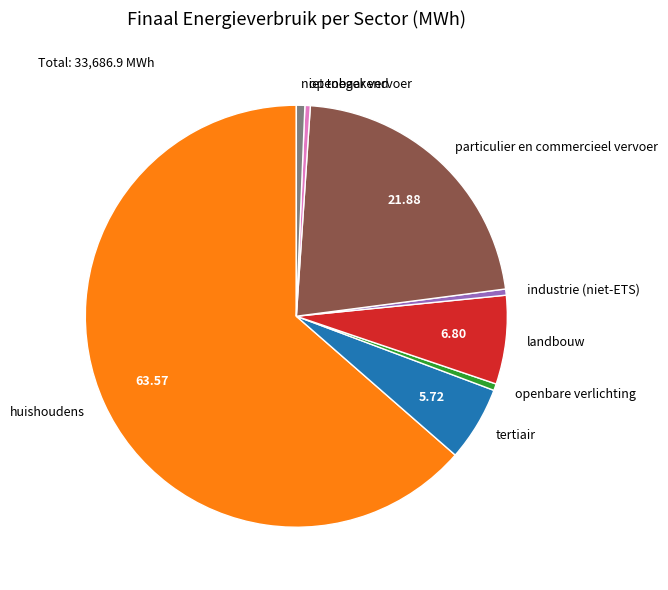

Does huishoudens represent more than half of the total?

Yes